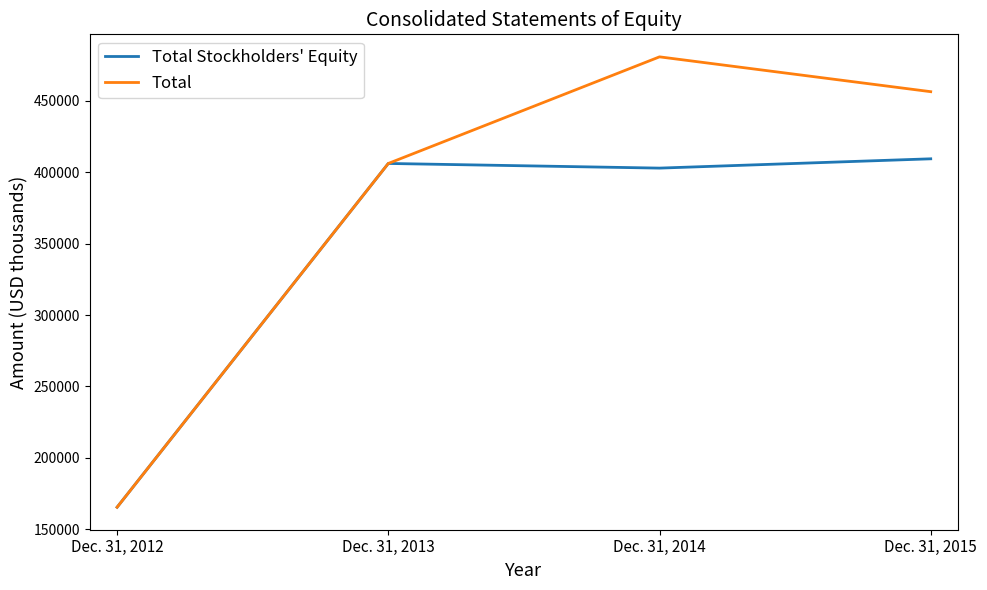

What is the difference between the Total values at Dec. 31, 2012 and Dec. 31, 2015?

291050